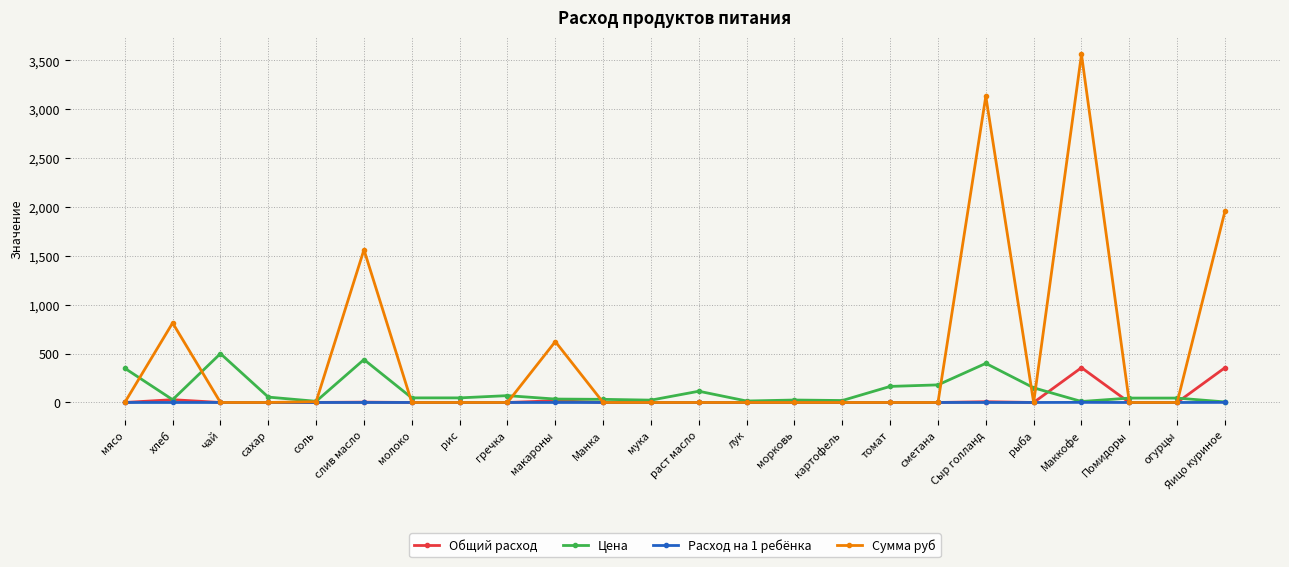

Which series has the widest spread of values?

Сумма руб